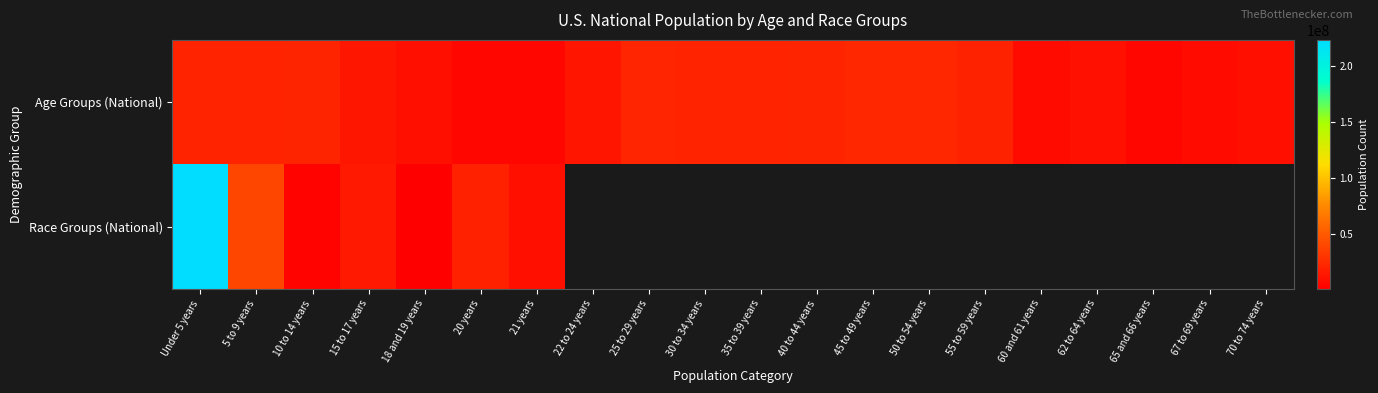

Is it true that Age Groups (National) equals 10945907.6 at 25 to 29 years?

False